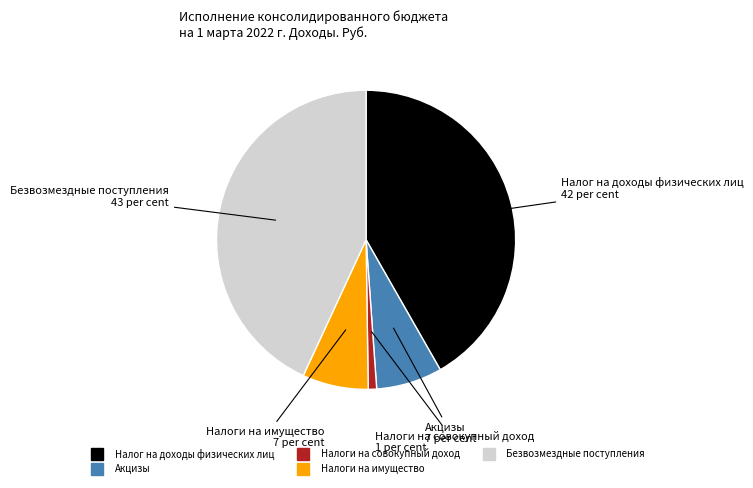

True or false: Безвозмездные поступления accounts for 43% of the total.

True